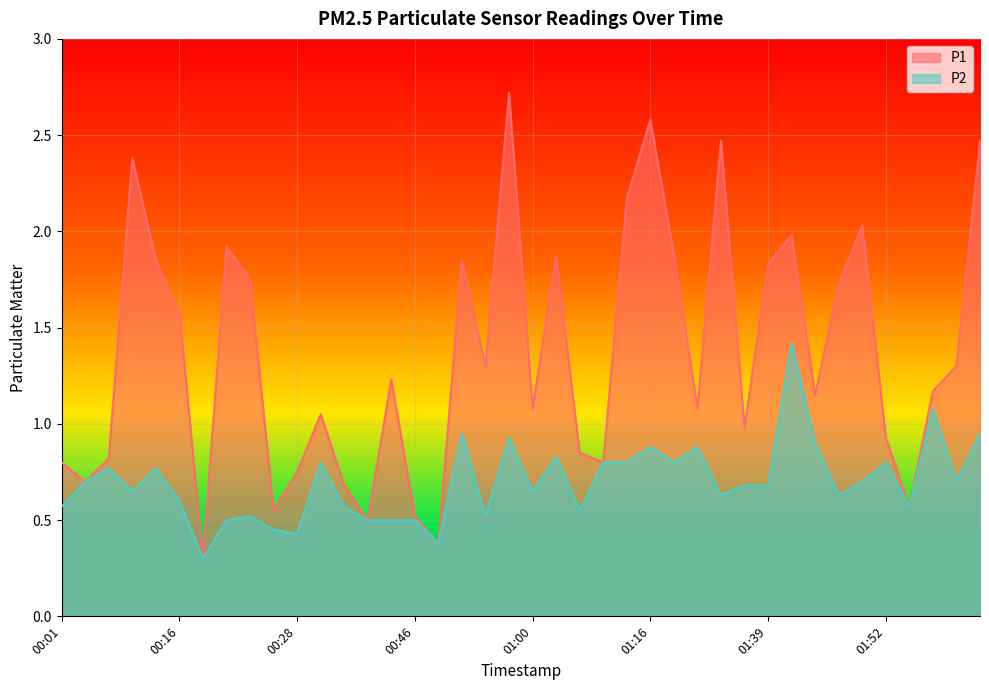

What is the label of the 30th point from the right?

00:28